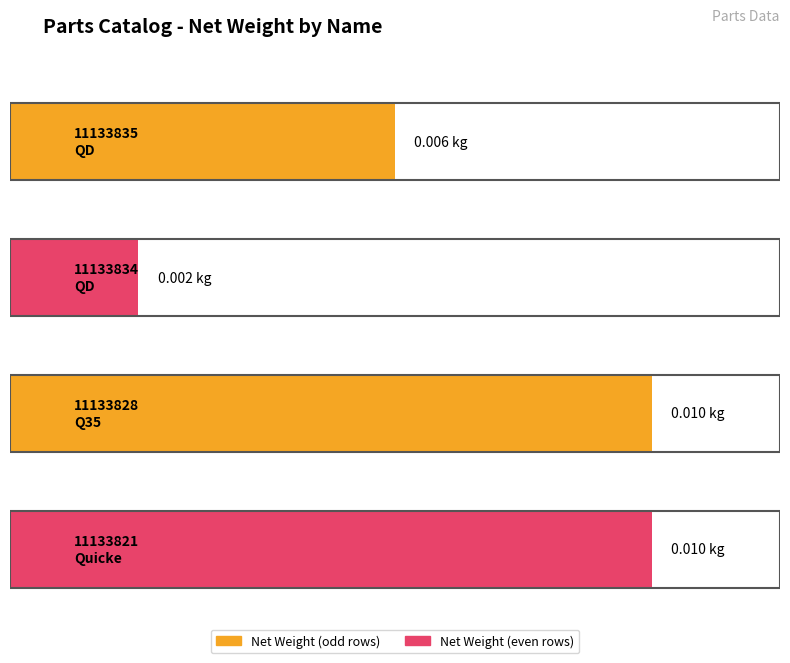

Rank the categories by value from highest to lowest.

Q35, Quicke, QD, QD